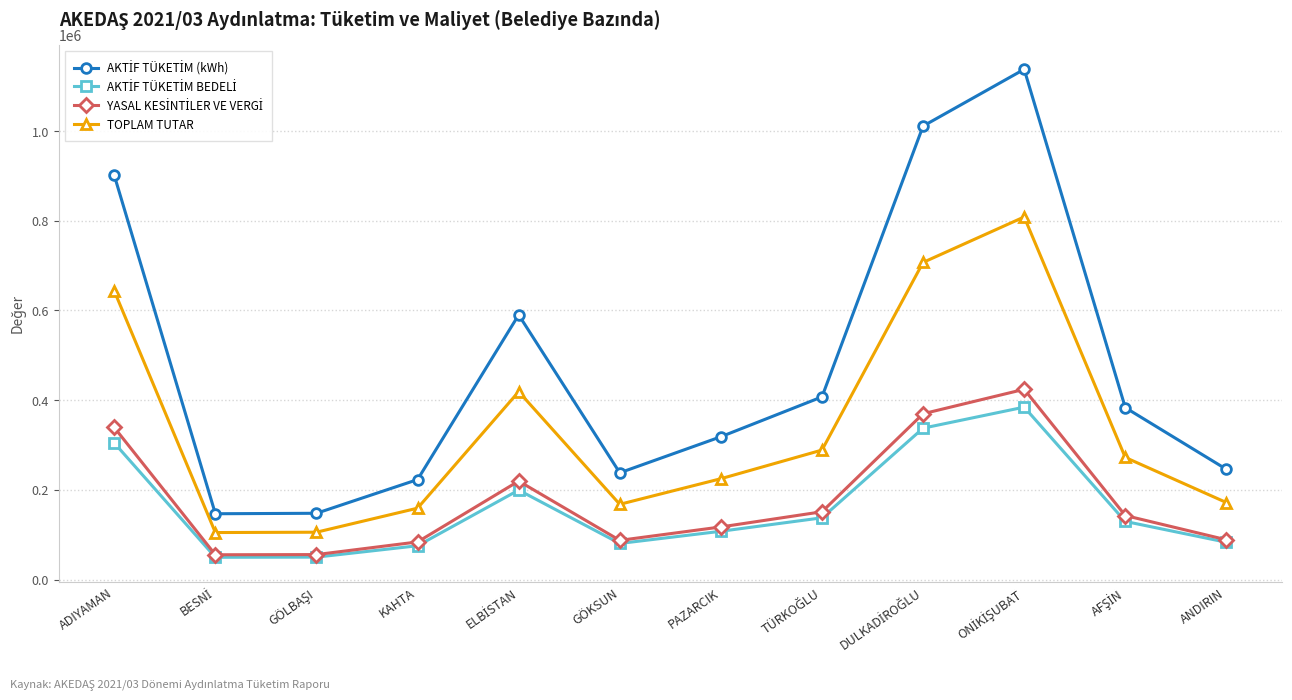

In TOPLAM TUTAR, how many points are lower than both neighbors (excluding endpoints)?

2